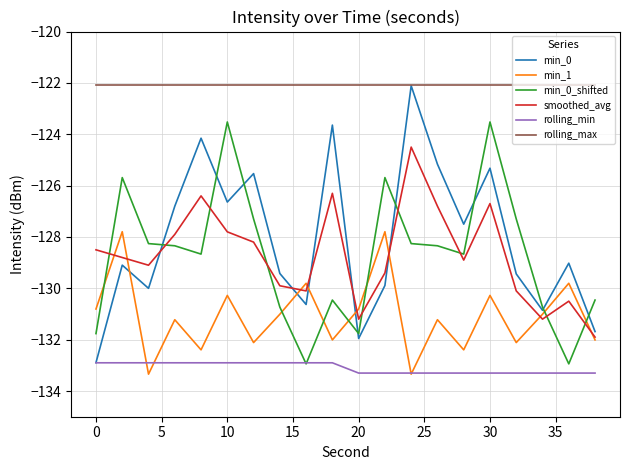

How many times do min_0_shifted and min_0 cross each other?

8